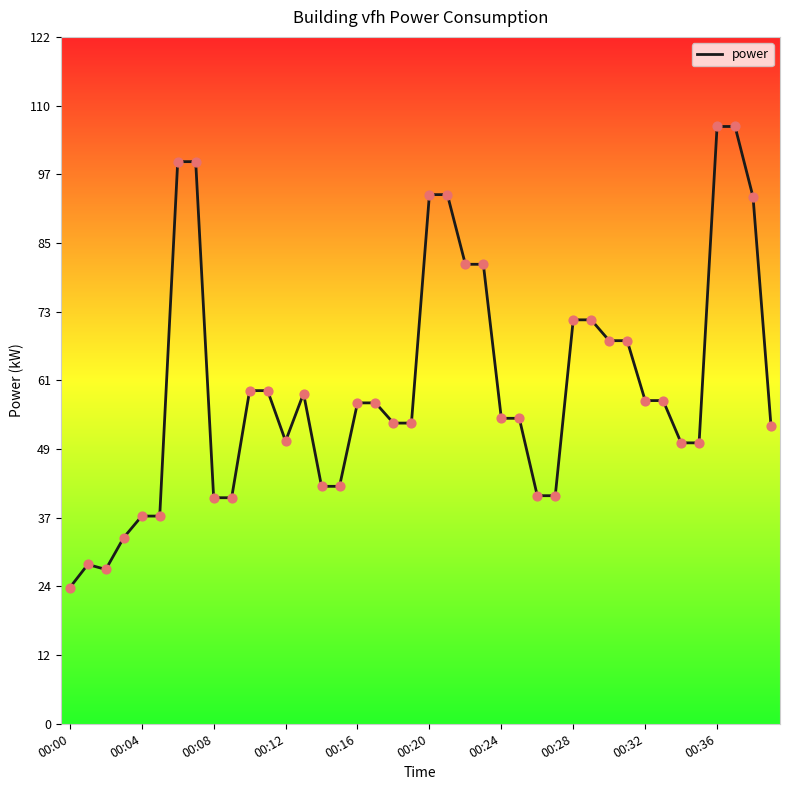

What is the smallest value displayed?

24.1